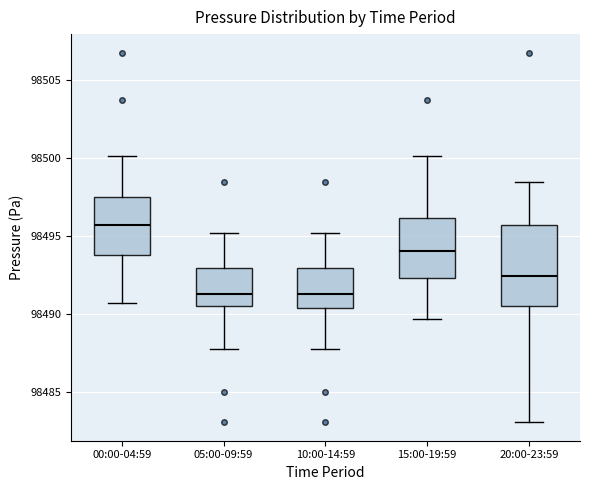

Reading left to right, read every box against the y-axis: the position of its median line, the range the box covers, and the ends of its whiskers. The values are not printed on the chart, so give them approximately, as read against the axis.

00:00-04:59: median 98496.0, box 98494.0 to 98497.5, whiskers 98491.0 to 98500.0
05:00-09:59: median 98491.5, box 98490.5 to 98493.0, whiskers 98488.0 to 98495.0
10:00-14:59: median 98491.5, box 98490.5 to 98493.0, whiskers 98488.0 to 98495.0
15:00-19:59: median 98494.0, box 98492.5 to 98496.0, whiskers 98489.5 to 98500.0
20:00-23:59: median 98492.5, box 98490.5 to 98496.0, whiskers 98483.0 to 98498.5